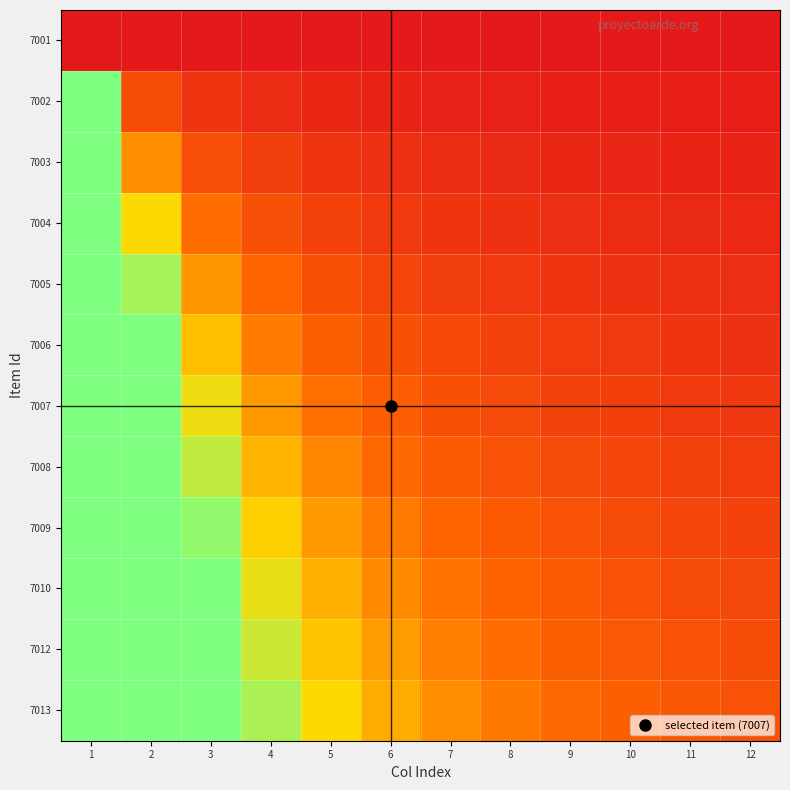

Which category has the highest value across all series?

1